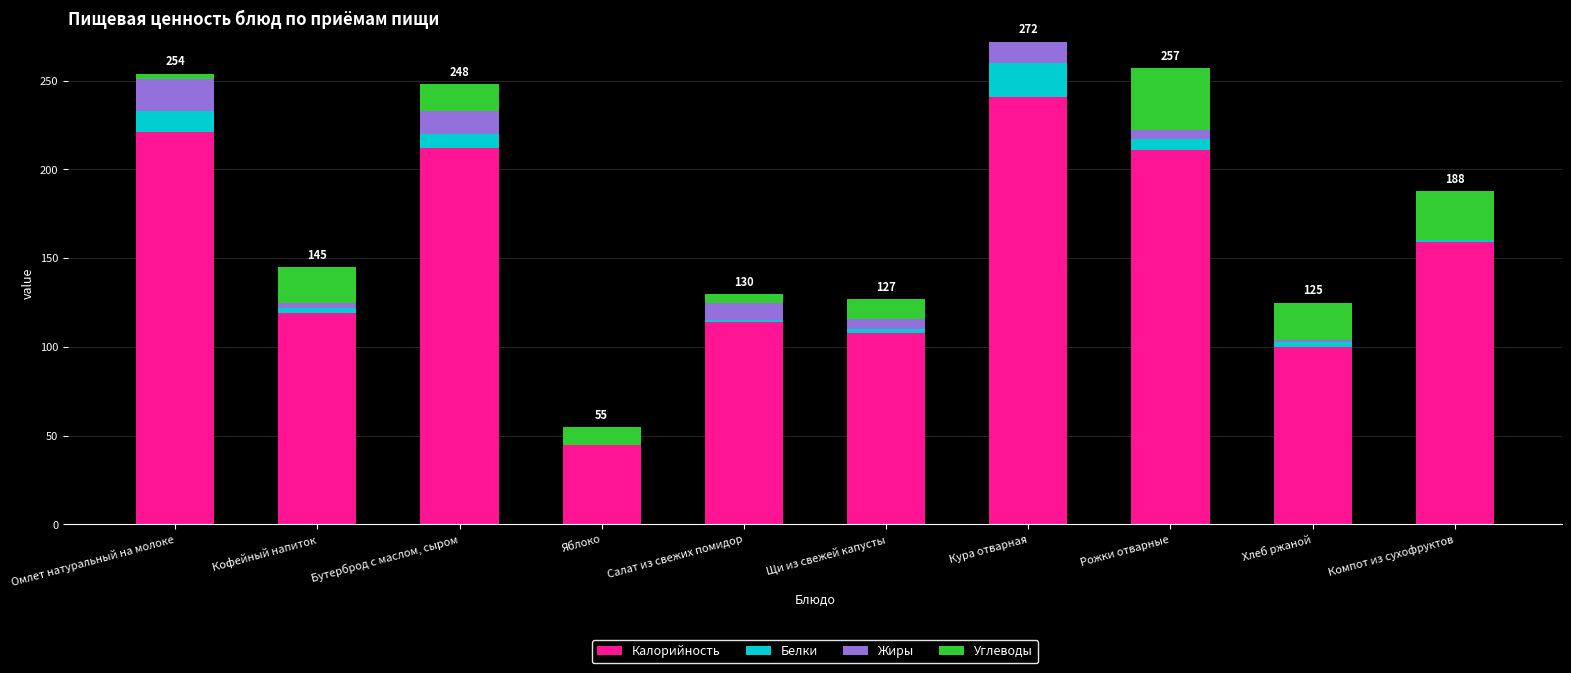

What is the sum of all Калорийность values?

1530